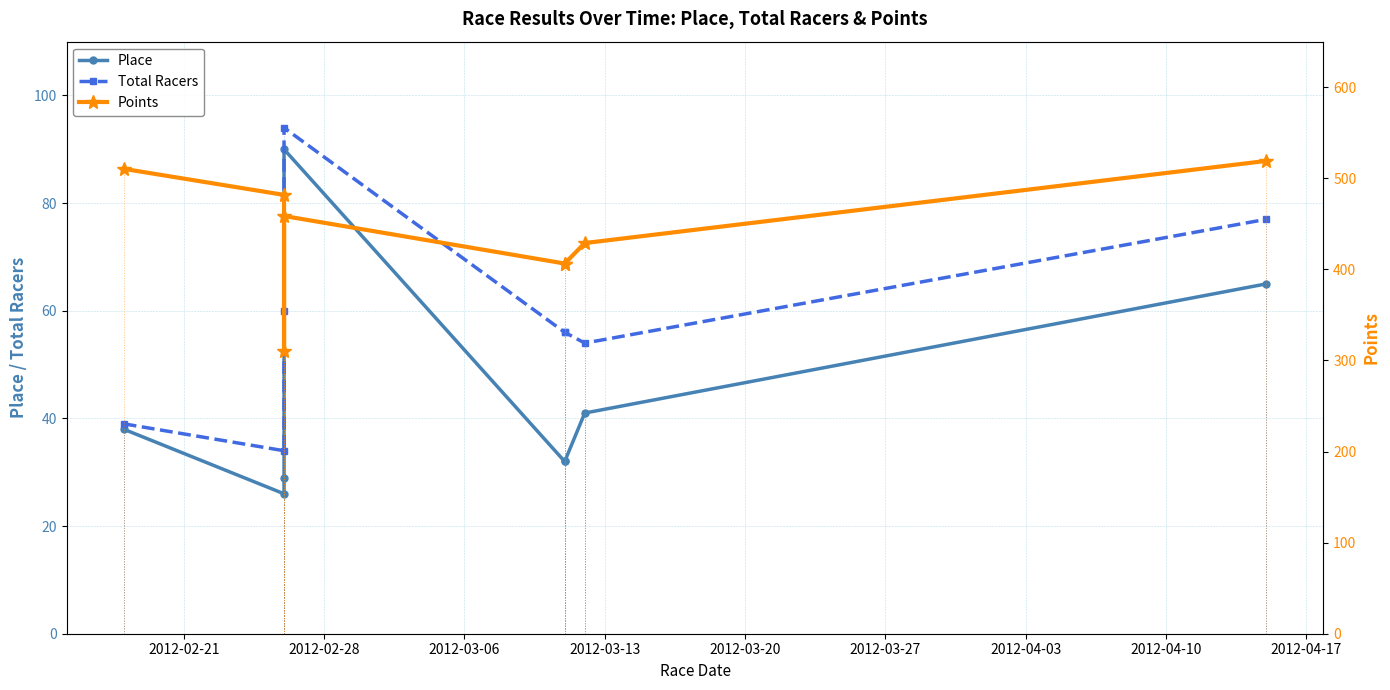

Does the chart display data point markers on the line(s)?

Yes